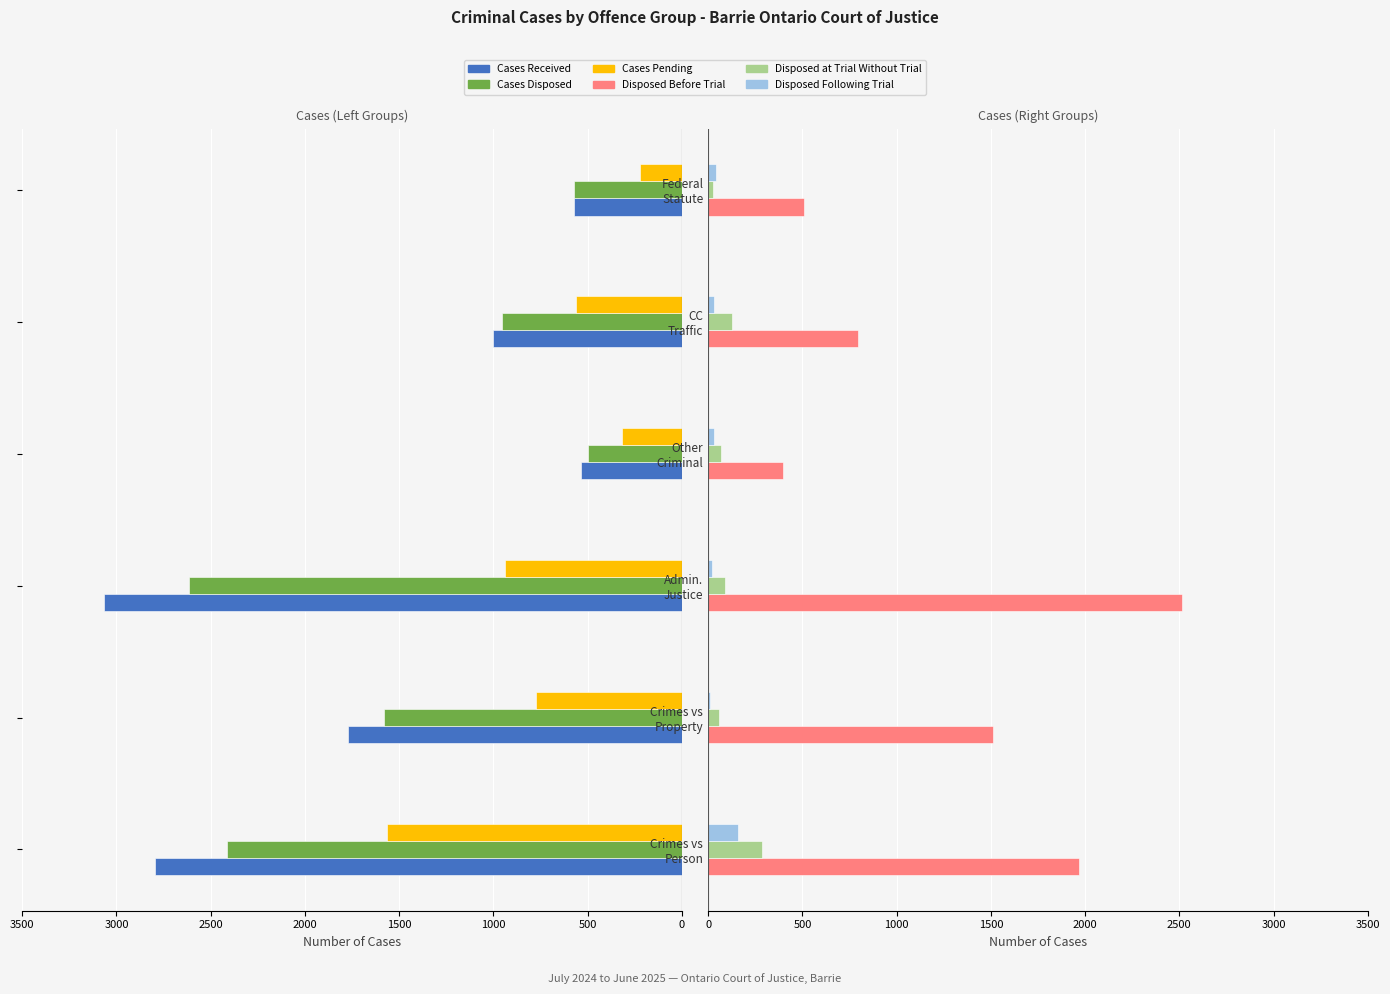

What is the sum of all Disposed Following Trial values?

293